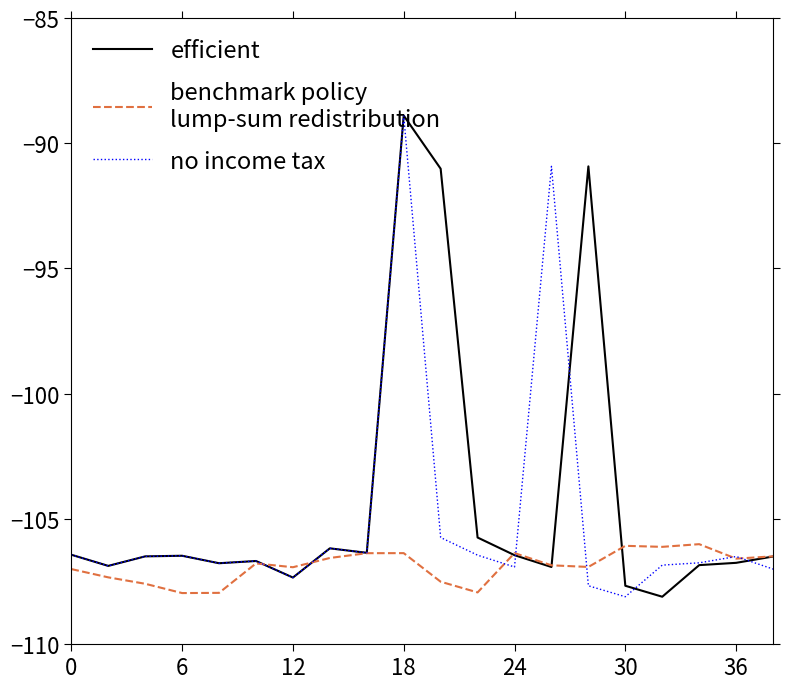

What is the greatest value displayed?

-88.9